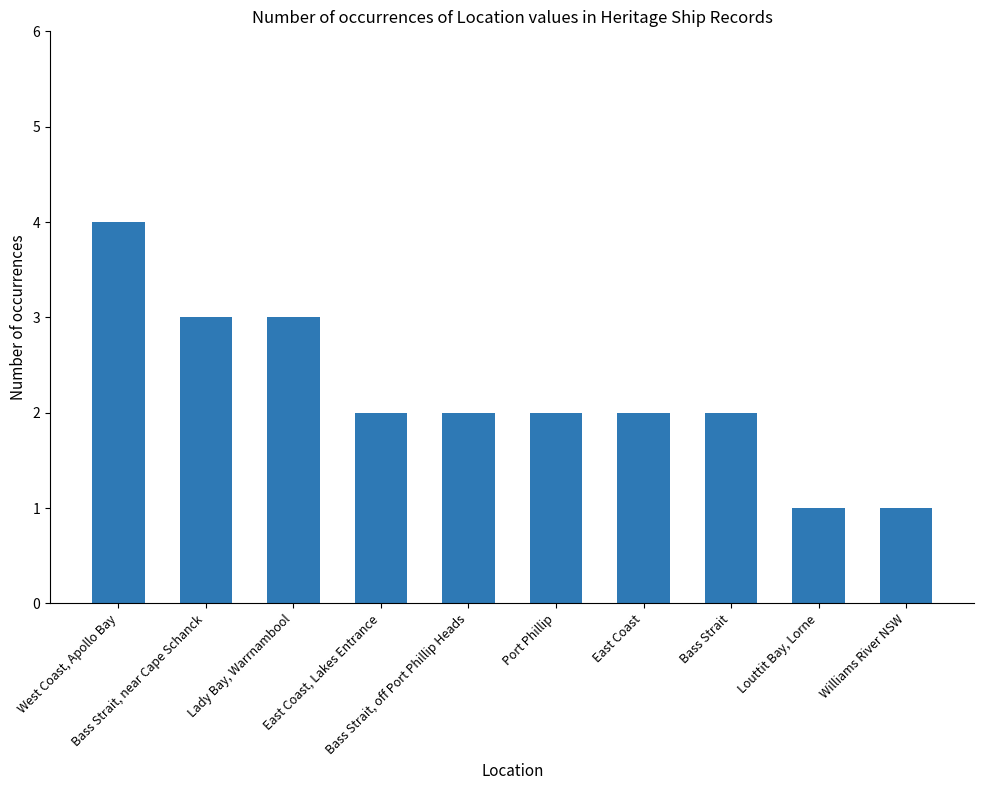

Count the number of data series in this chart.

1